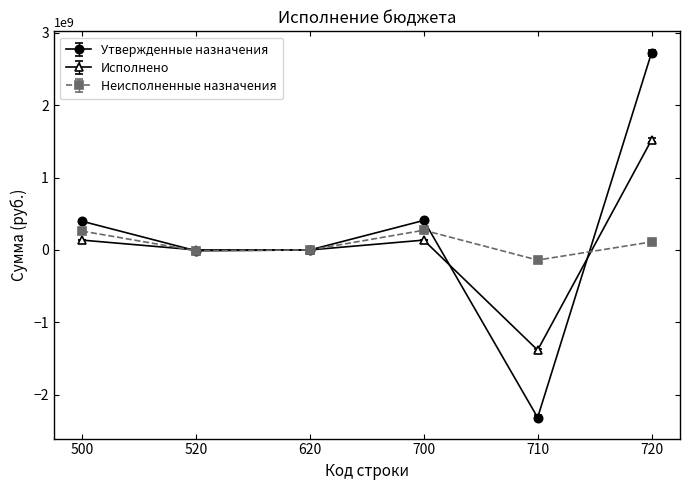

What is the average value of the Неисполненные назначения series?

82008824.1